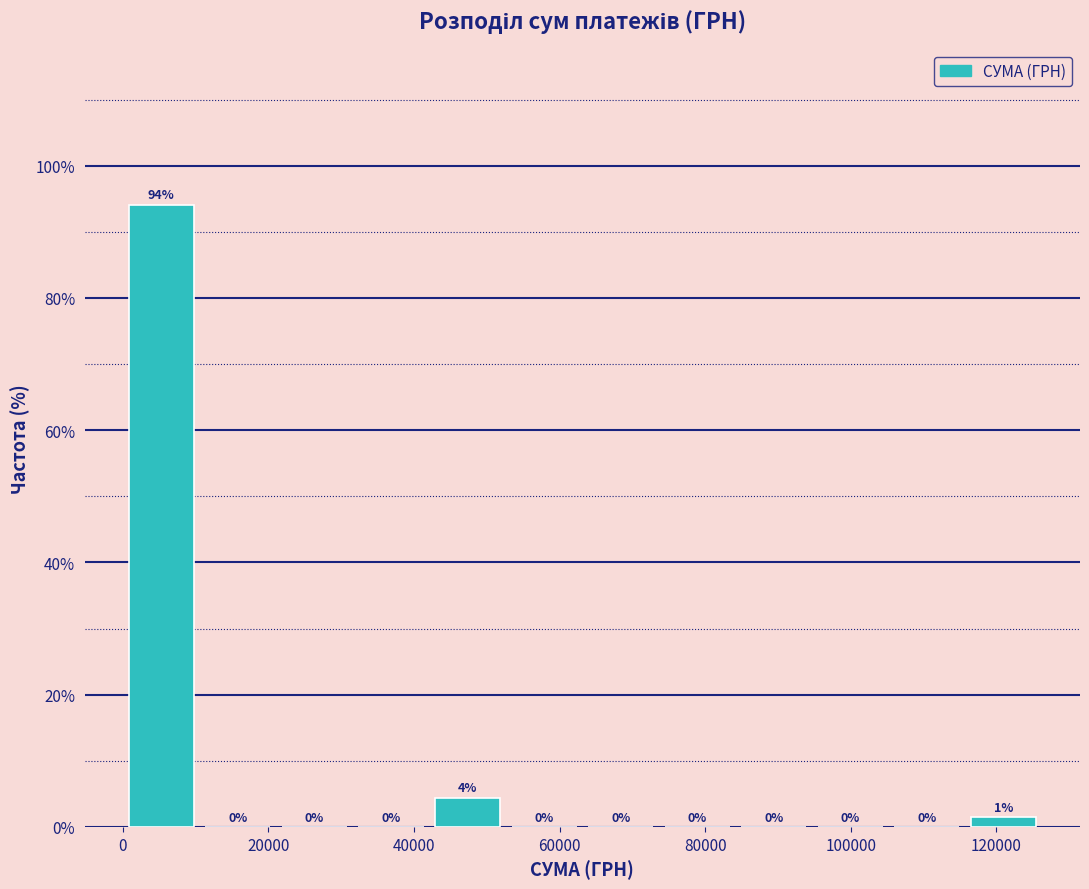

Which range on the x-axis has the tallest bar?

0 to 10000